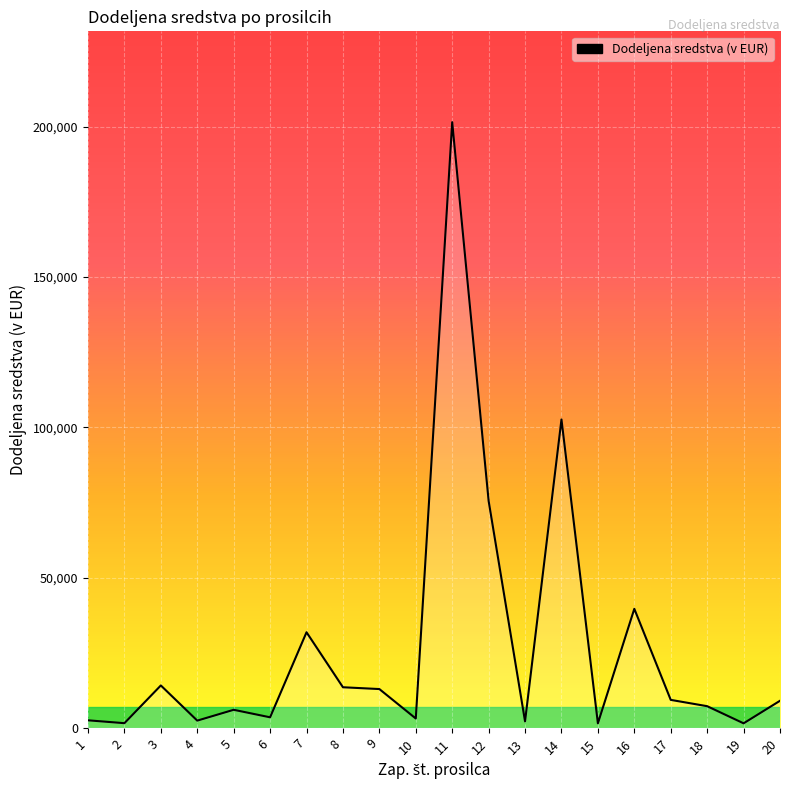

Where does the data first go above 9000?

3